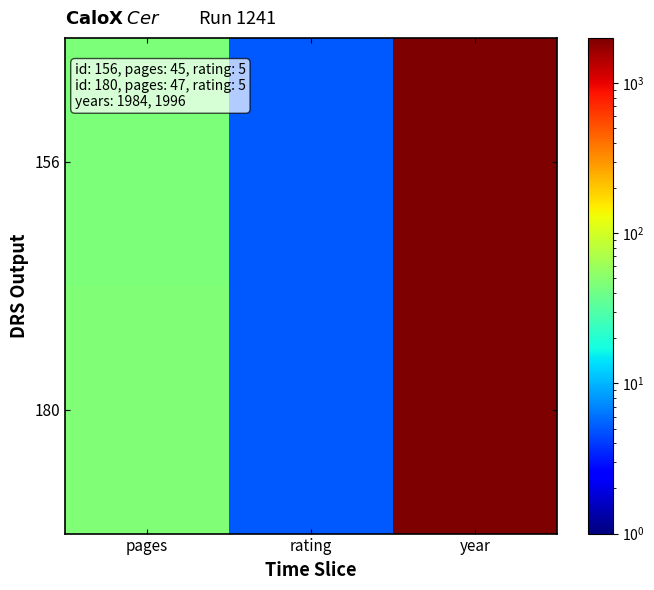

How many categories are shown in the chart?

3